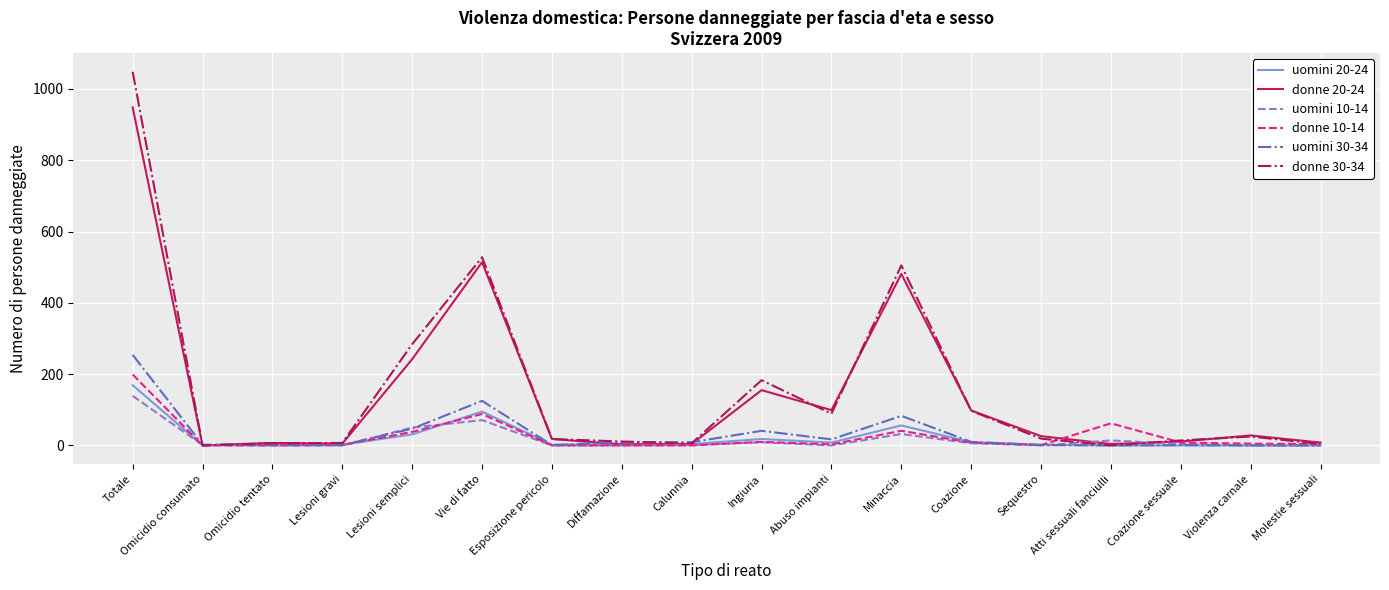

What is the difference between the maximum and minimum values in the uomini 10-14 series?

139